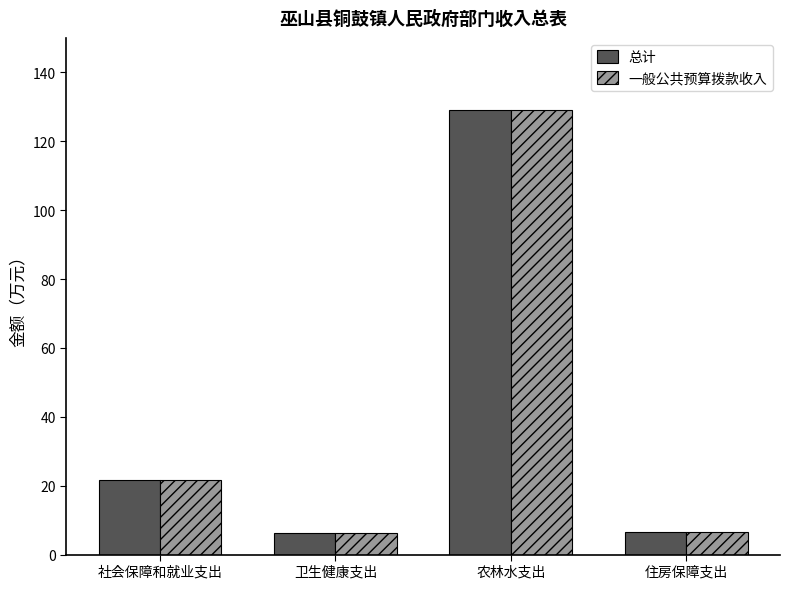

What is the total value across all series at 卫生健康支出?

12.4